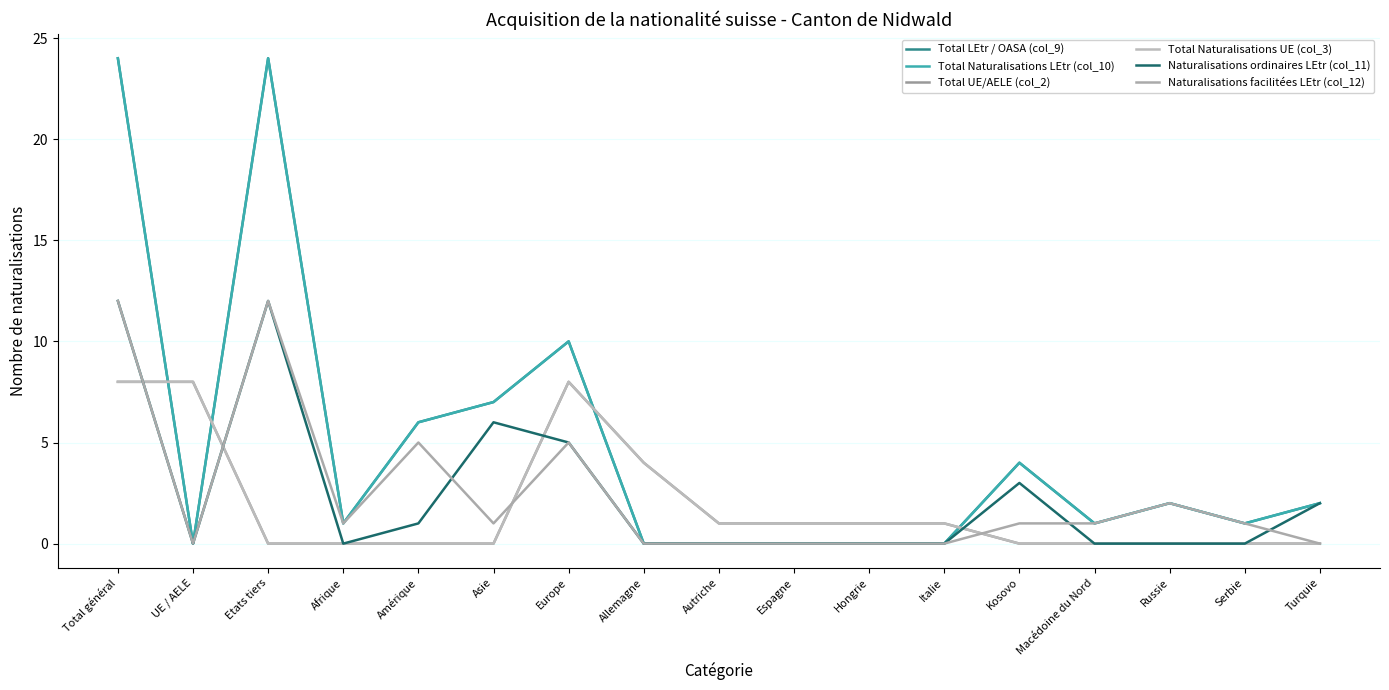

Does the chart display data point markers on the line(s)?

No